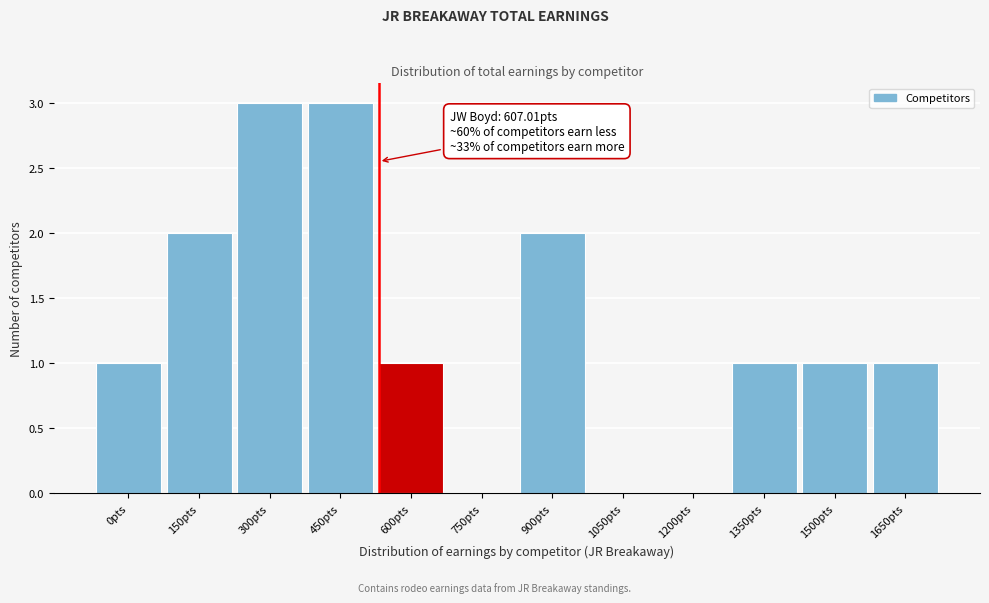

Reading right to left, what are all the values shown in this chart?

1650pts=1	1500pts=1	1350pts=1	1200pts=0	1050pts=0	900pts=2	750pts=0	600pts=1	450pts=3	300pts=3	150pts=2	0pts=1